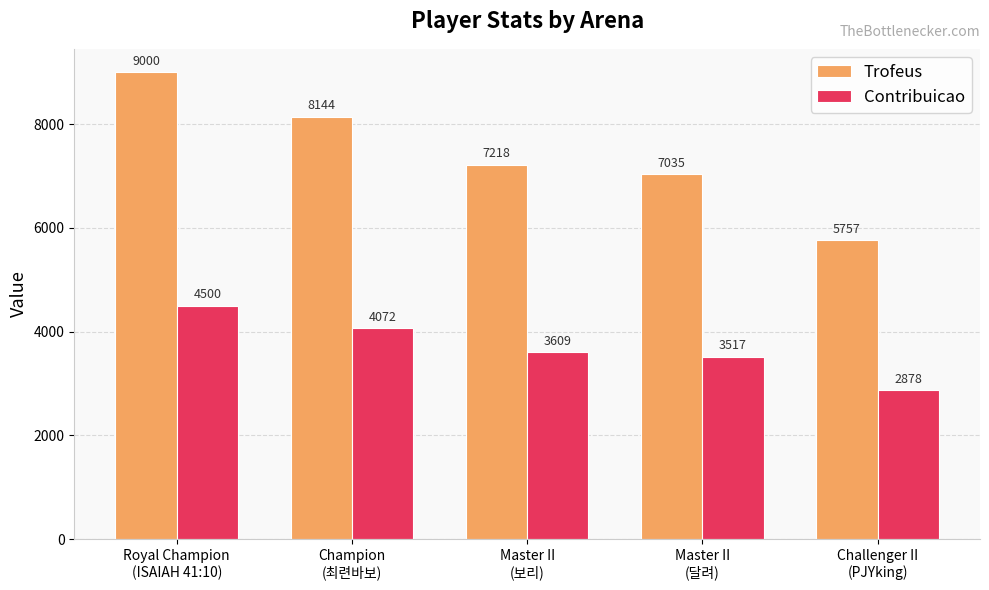

At how many categories does at least one series exceed 4919?

5